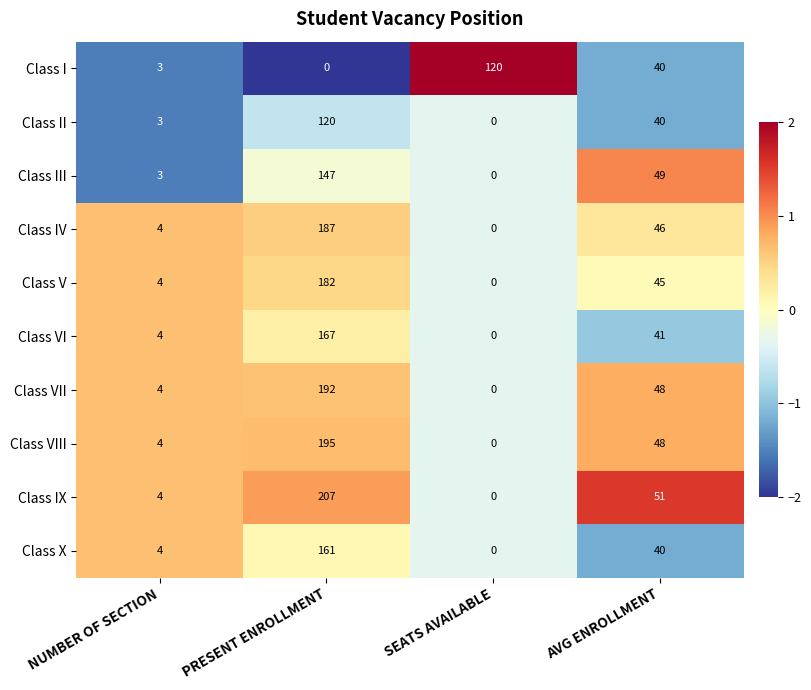

Which series changed the most between NUMBER OF SECTION and SEATS AVAILABLE?

Class I